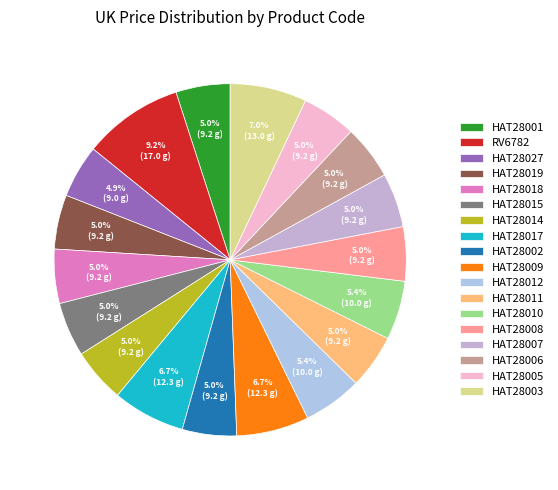

What is the smallest slice in the pie chart?

HAT28027